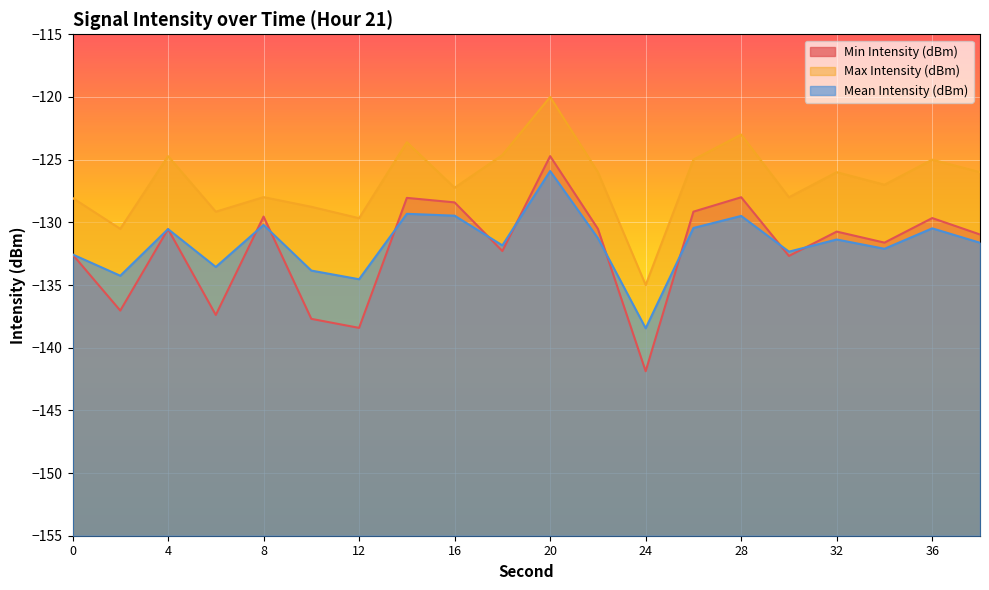

What are all the series names shown in the legend?

Min Intensity (dBm), Max Intensity (dBm), Mean Intensity (dBm)